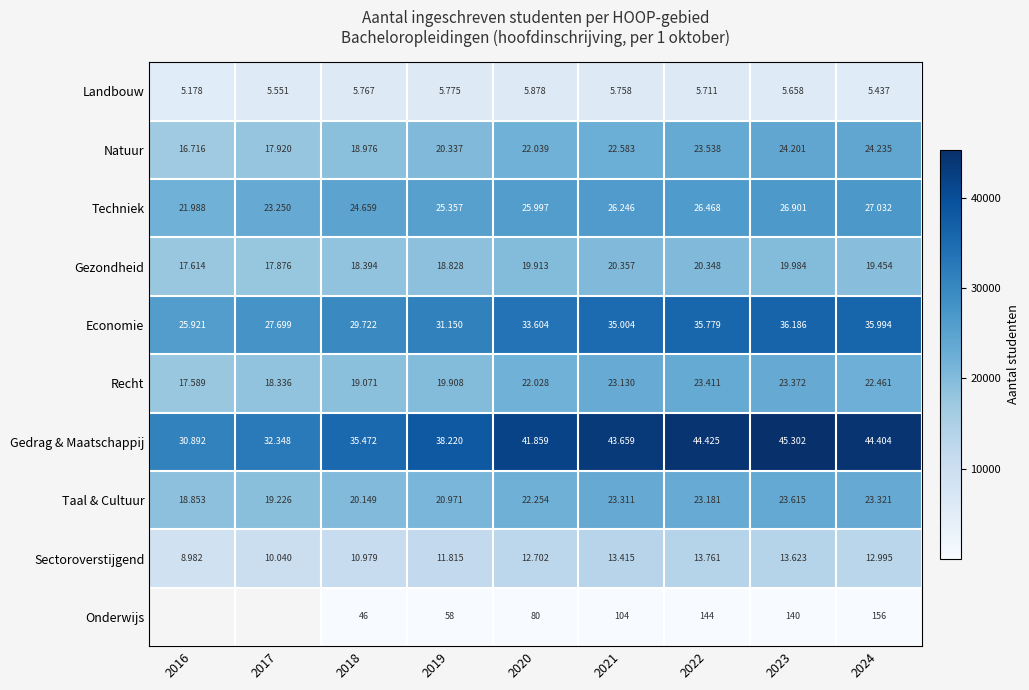

What is the difference between the maximum and minimum values in the Taal & Cultuur series?

4762.0